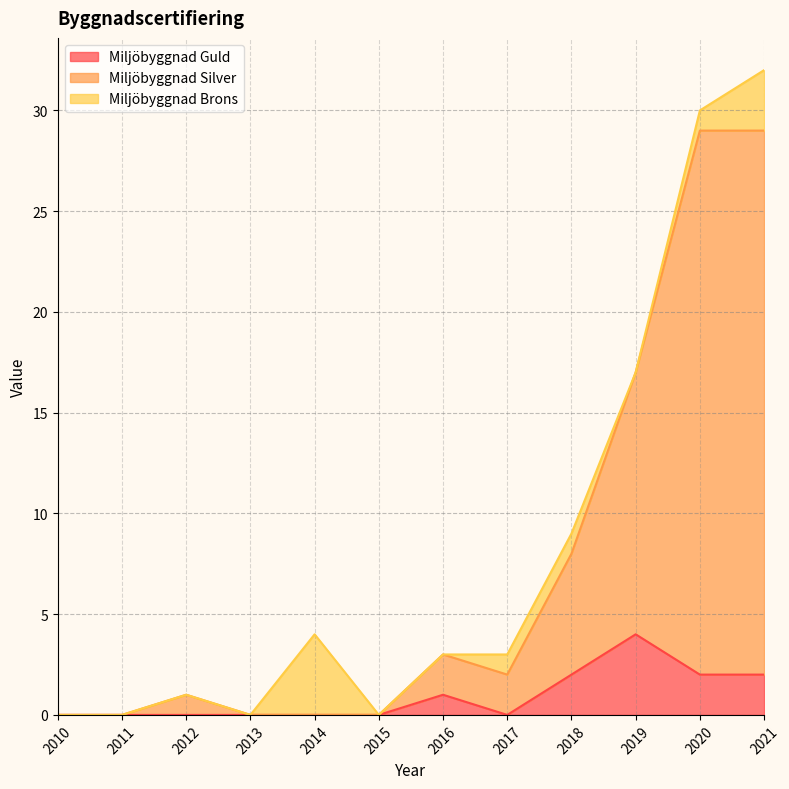

How many positive values does the Miljöbyggnad Silver series have?

7